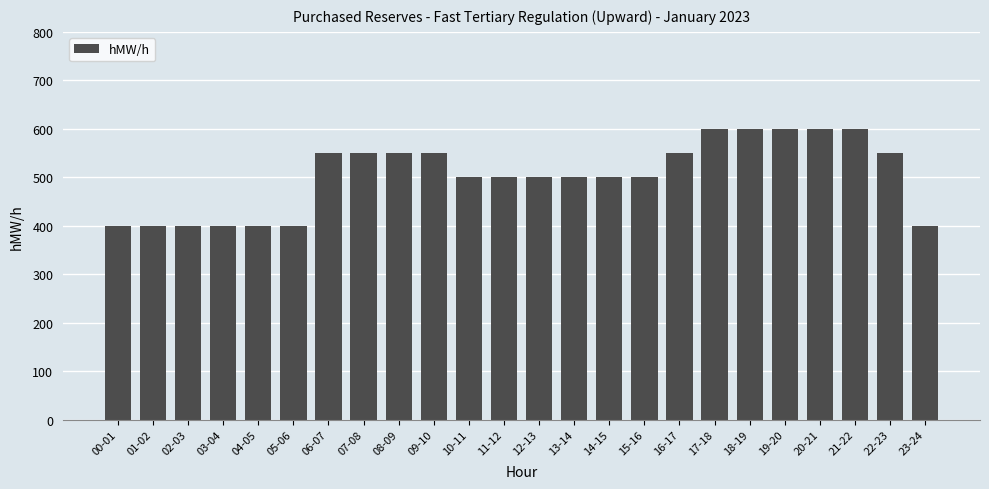

What is the label of the 6th bar from the right?

18-19